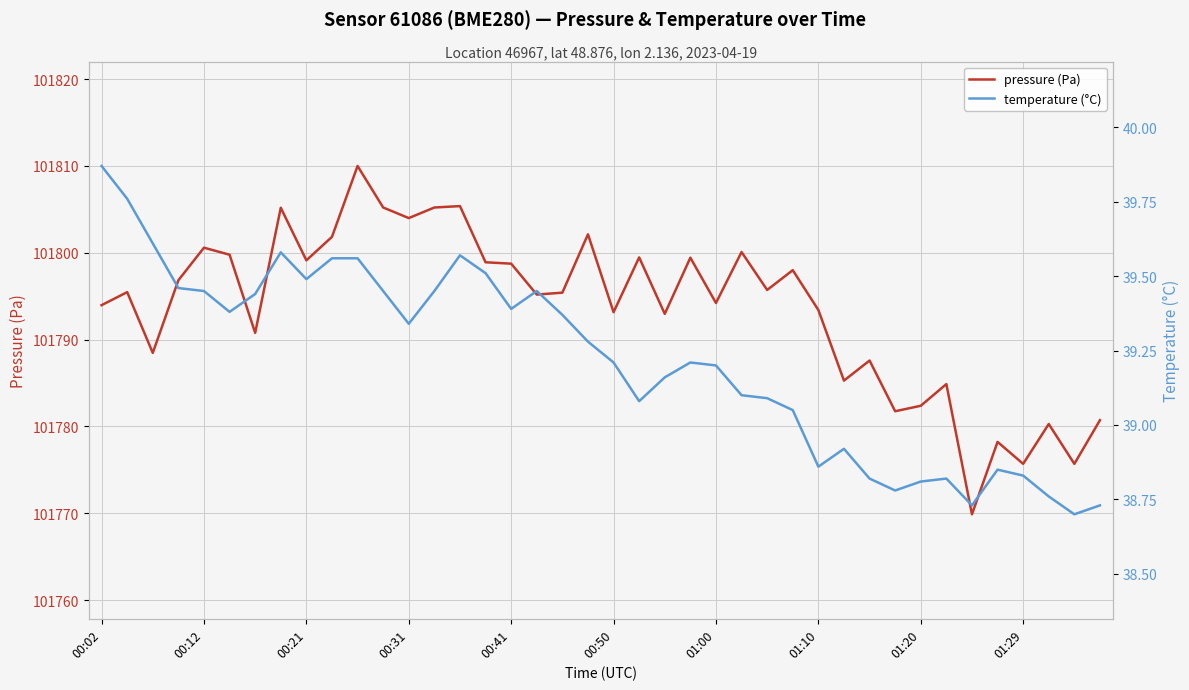

Which series has the largest range (max minus min)?

pressure (Pa)